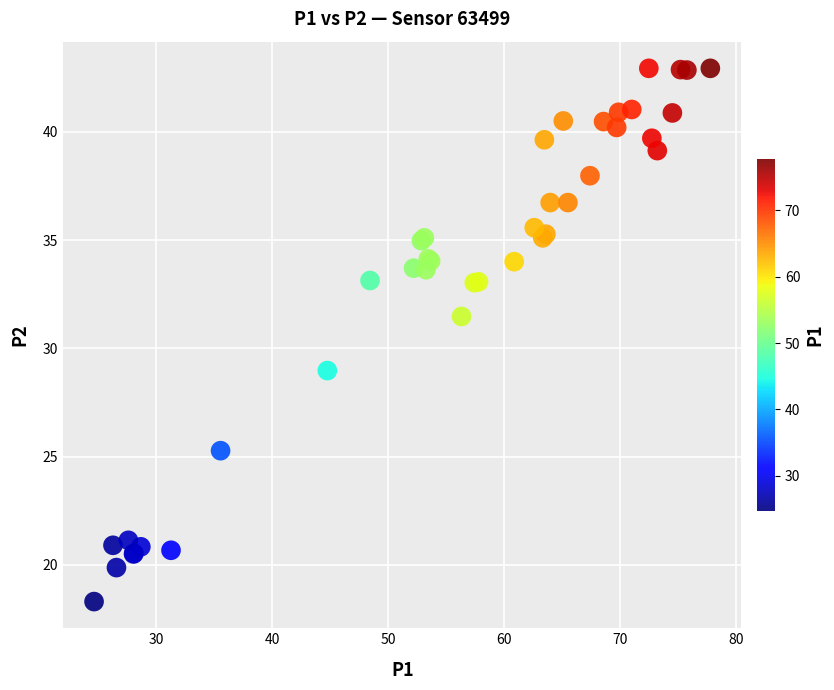

What Y value in the scatter plot is closest to 30?

29.0